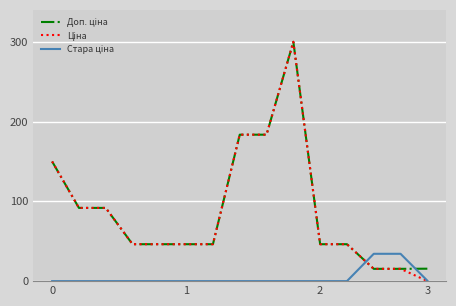

What is the maximum value shown in the chart?

300.0